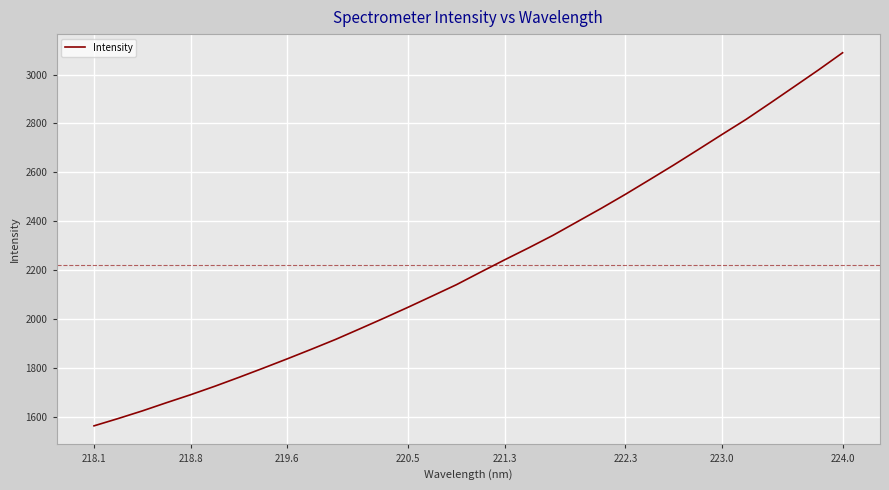

How many values exceed 2192?

16